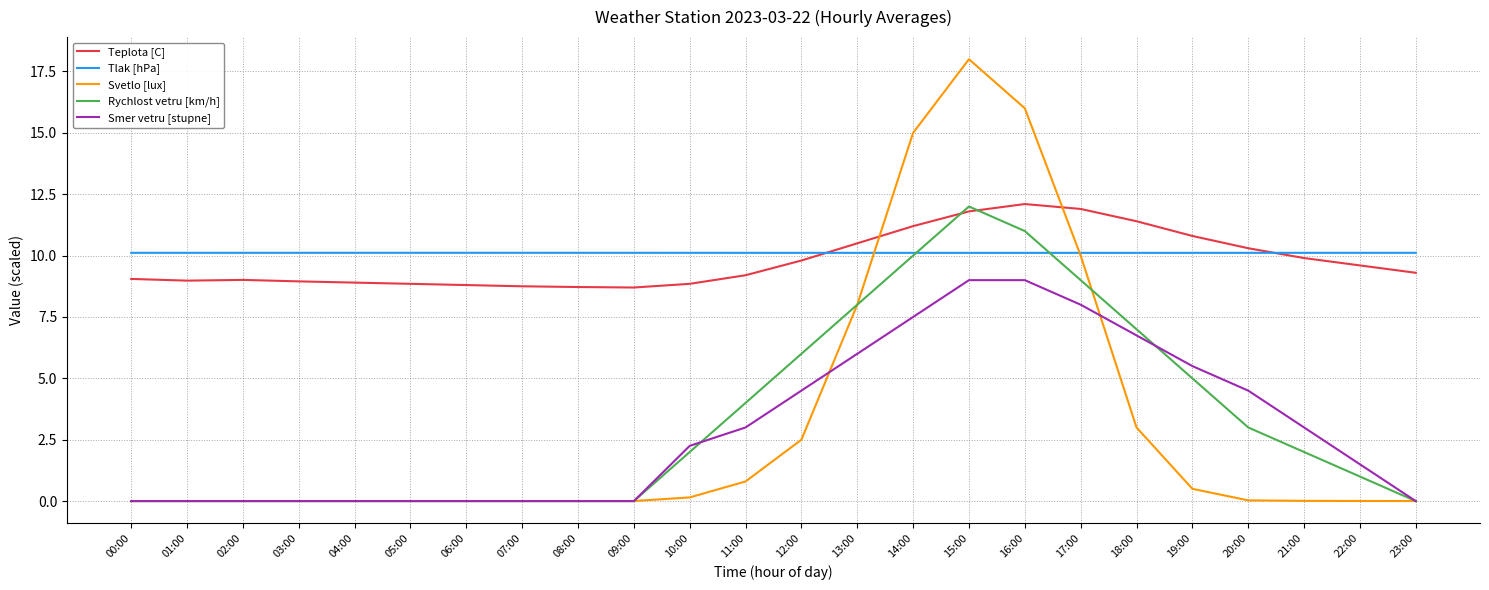

The value of Rychlost vetru [km/h] at 12:00 is 6.0. True or false?

True